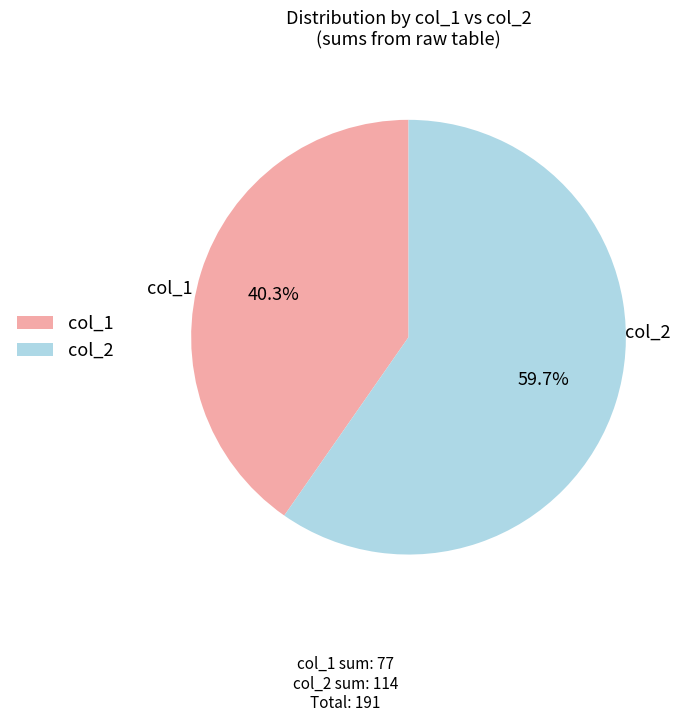

What is the ratio of the value at col_2 to the value at col_1?

1.5